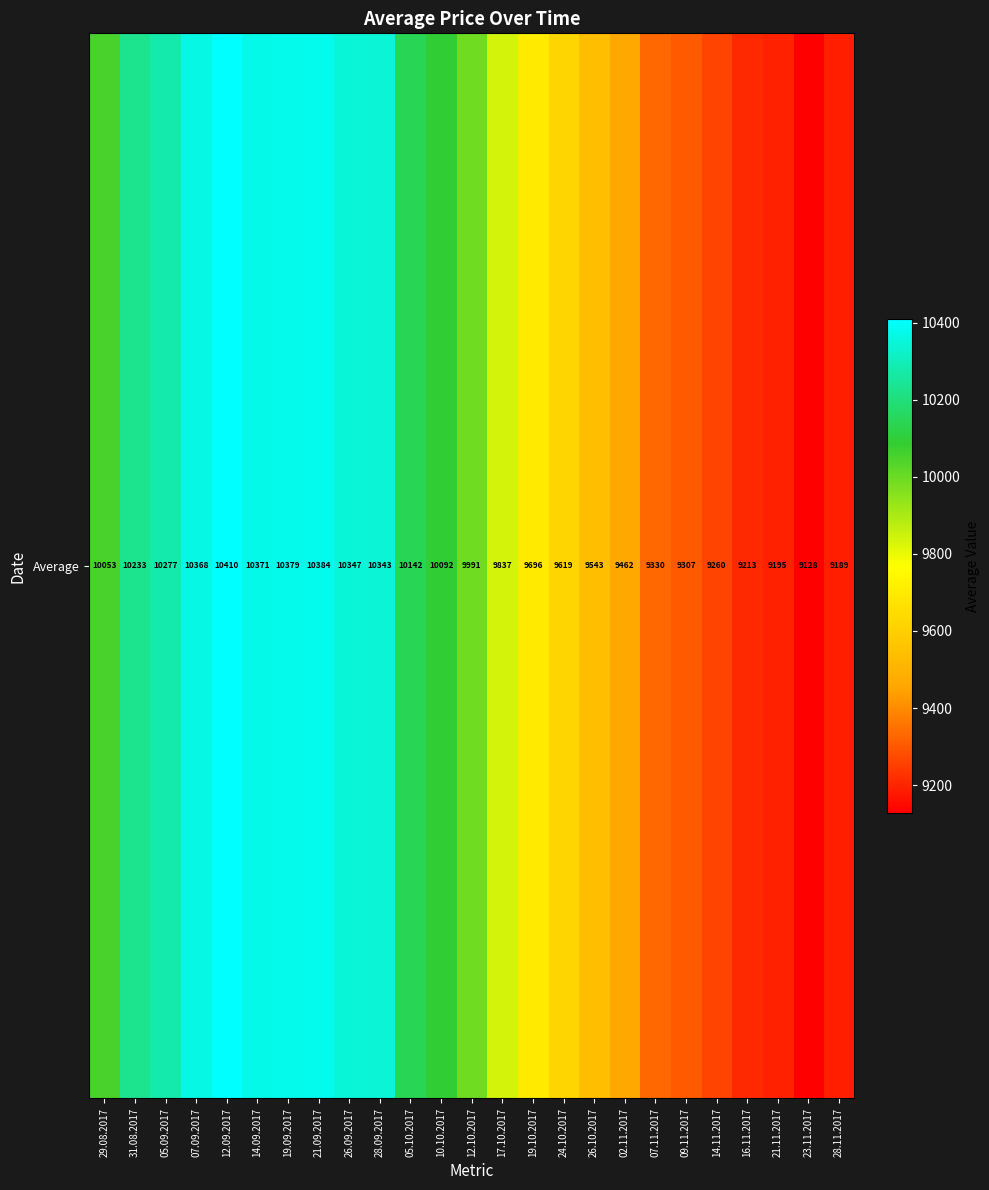

List the labels in order of value, largest first.

12.09.2017, 21.09.2017, 19.09.2017, 14.09.2017, 07.09.2017, 26.09.2017, 28.09.2017, 05.09.2017, 31.08.2017, 05.10.2017, 10.10.2017, 29.08.2017, 12.10.2017, 17.10.2017, 19.10.2017, 24.10.2017, 26.10.2017, 02.11.2017, 07.11.2017, 09.11.2017, 14.11.2017, 16.11.2017, 21.11.2017, 28.11.2017, 23.11.2017